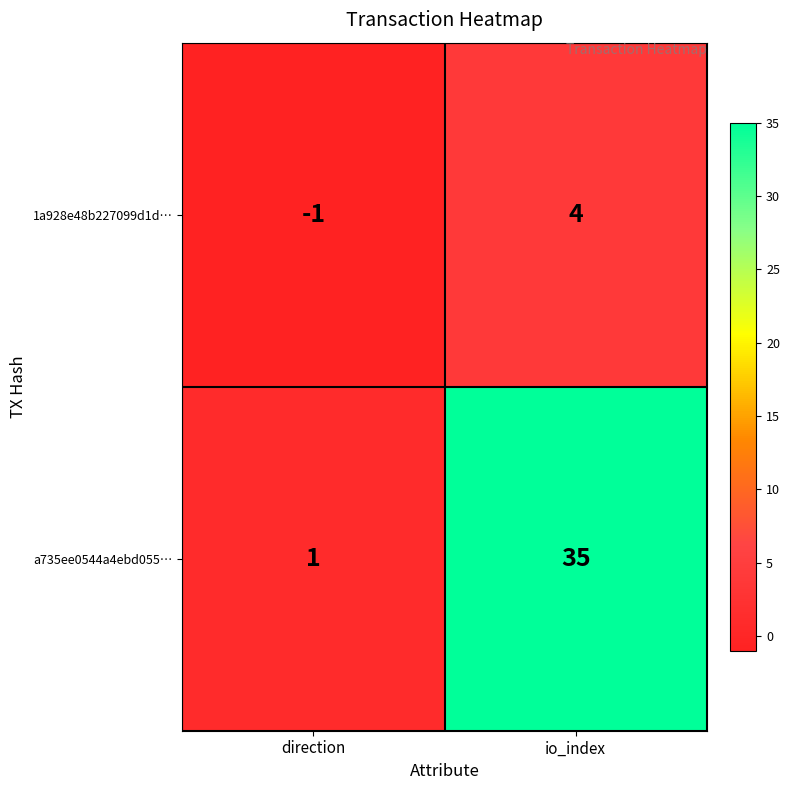

At how many categories does at least one series exceed 28?

1